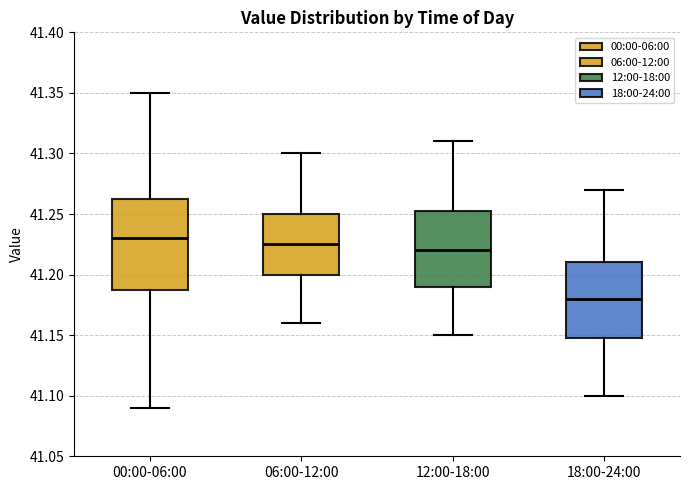

Comparing the boxes themselves (not the whiskers), which one is the tallest?

00:00-06:00